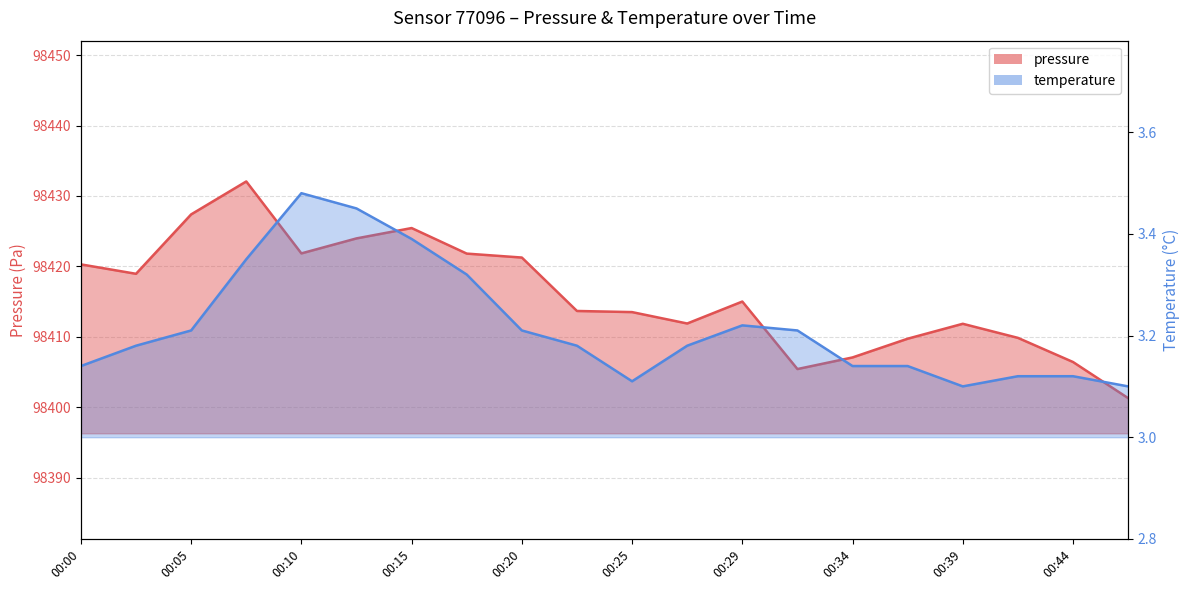

Between 00:03 and 00:46, which series saw the biggest shift?

pressure